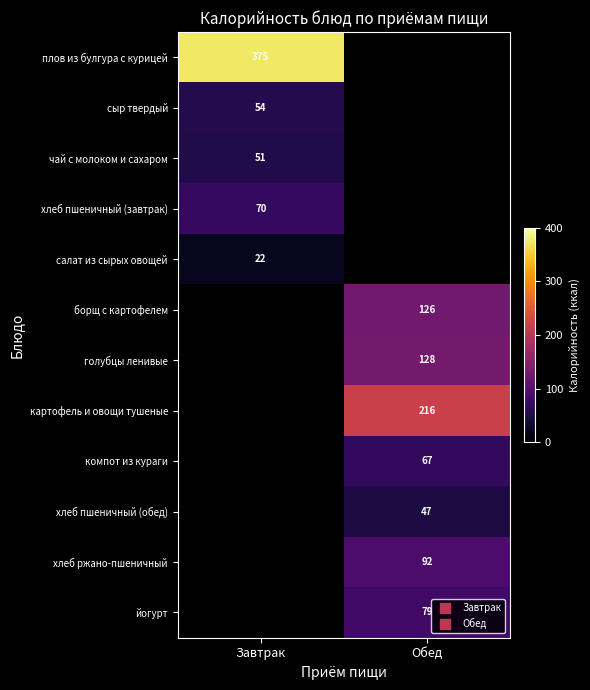

The картофель и овощи тушеные series shows 216.0 at Обед. True or false?

True